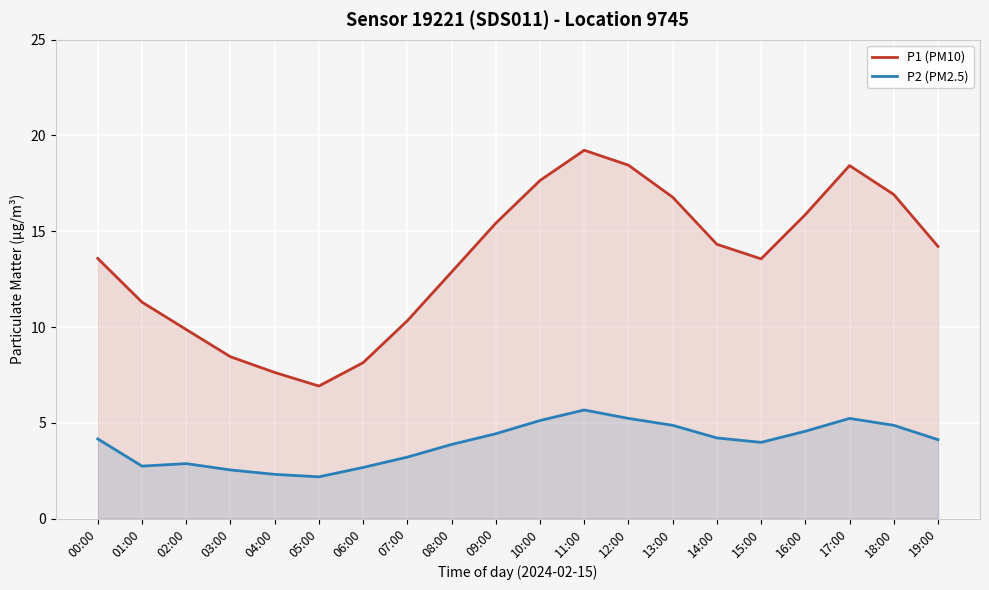

What is the smallest value displayed?

2.2